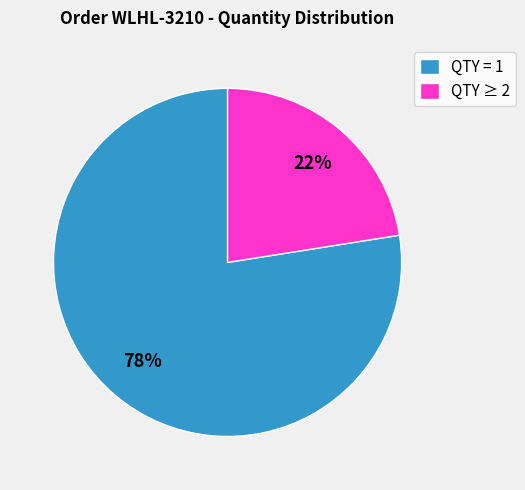

Combined, do QTY = 1 and QTY ≥ 2 account for over 50%?

Yes